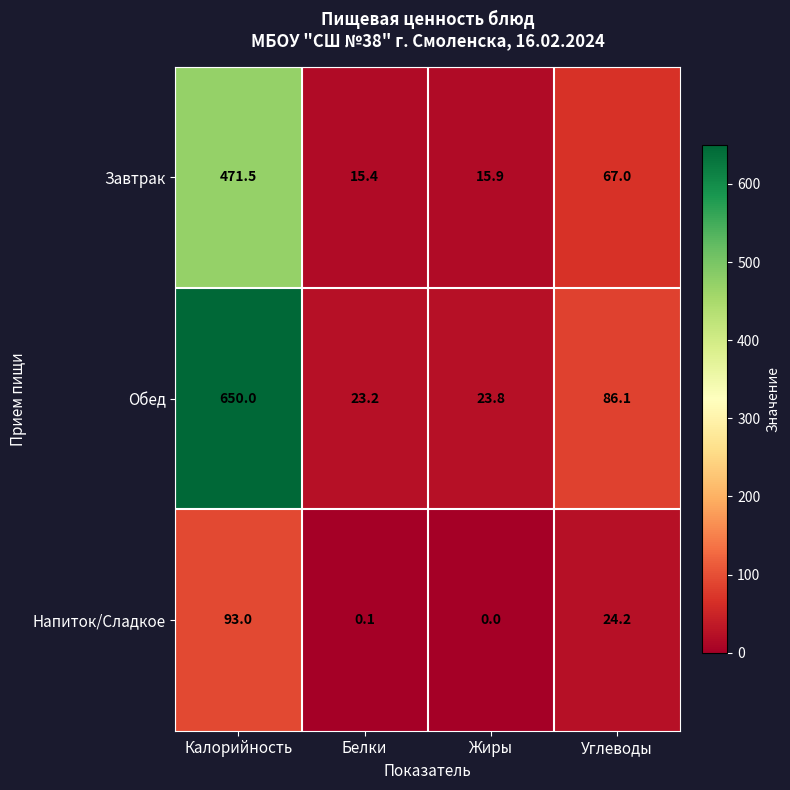

Rank the series at Белки from lowest to highest value.

Напиток/Сладкое, Завтрак, Обед